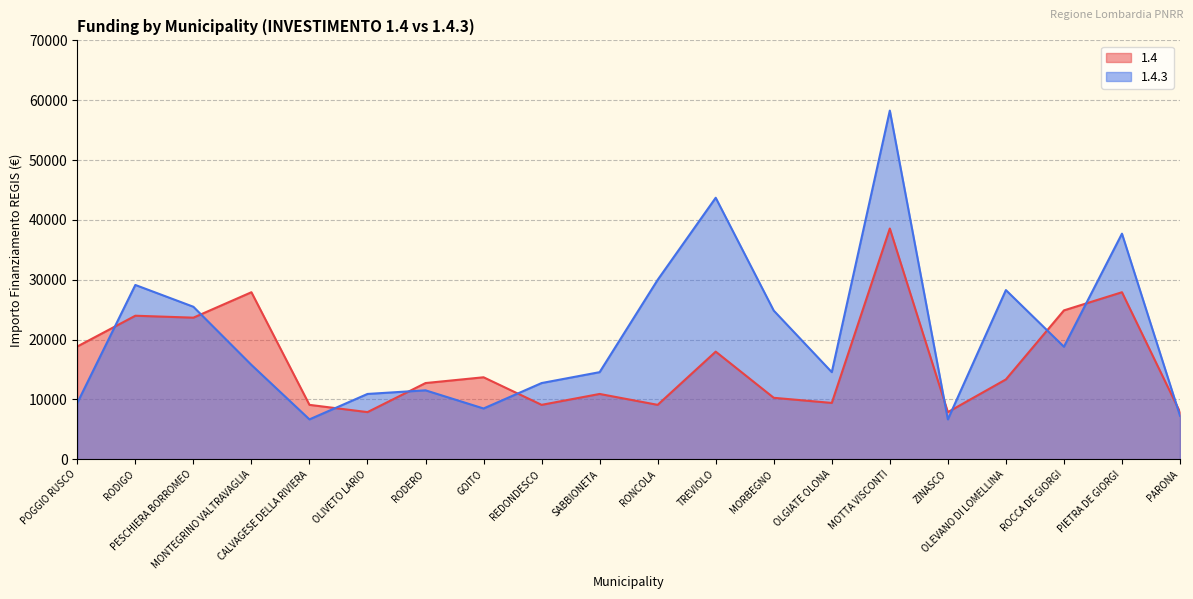

Reading right to left, what are all the values shown in this chart?

1.4: PARONA=7891	PIETRA DE GIORGI=27922	ROCCA DE GIORGI=24887	OLEVANO DI LOMELLINA=13354	ZINASCO=7891	MOTTA VISCONTI=38565	OLGIATE OLONA=9427	MORBEGNO=10284	TREVIOLO=17997	RONCOLA=9105	SABBIONETA=10926	REDONDESCO=9105	GOITO=13712	RODERO=12747	OLIVETO LARIO=7891	CALVAGESE DELLA RIVIERA=9105	MONTEGRINO VALTRAVAGLIA=27922	PESCHIERA BORROMEO=23673	RODIGO=23996	POGGIO RUSCO=18854
1.4.3: PARONA=7284	PIETRA DE GIORGI=37708	ROCCA DE GIORGI=18817	OLEVANO DI LOMELLINA=28281	ZINASCO=6677	MOTTA VISCONTI=58272	OLGIATE OLONA=14568	MORBEGNO=24853	TREVIOLO=43707	RONCOLA=29995	SABBIONETA=14568	REDONDESCO=12747	GOITO=8498	RODERO=11533	OLIVETO LARIO=10926	CALVAGESE DELLA RIVIERA=6677	MONTEGRINO VALTRAVAGLIA=15782	PESCHIERA BORROMEO=25494	RODIGO=29136	POGGIO RUSCO=9427